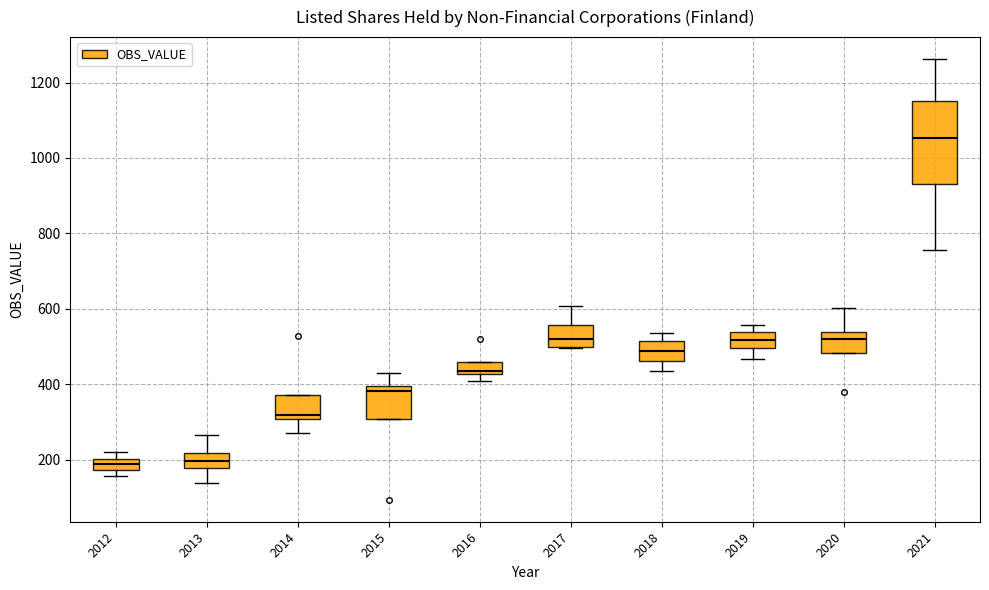

Where does the median line of the box at x = 2020 sit on the y-axis? The values are not printed on the chart, so give them approximately, as read against the axis.

520